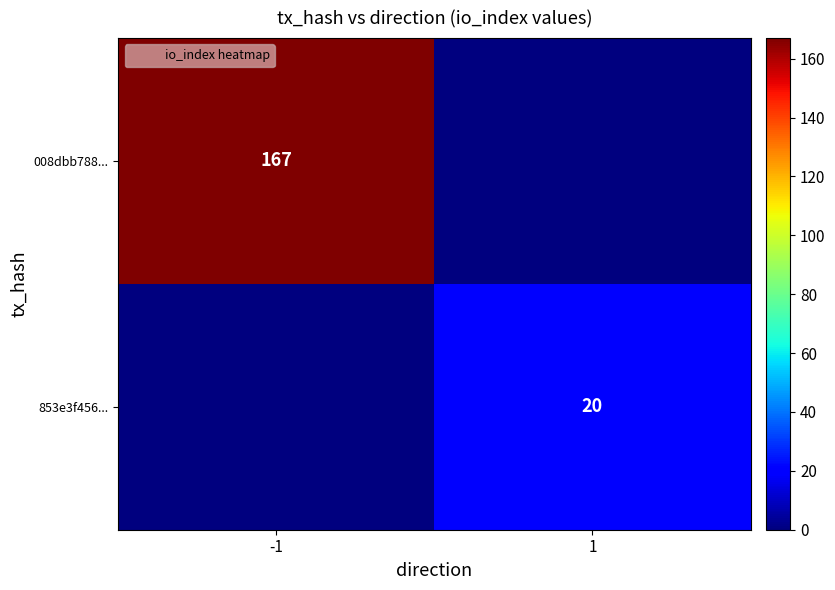

What is the sum of the 853e3f456... values at -1 and 1?

20